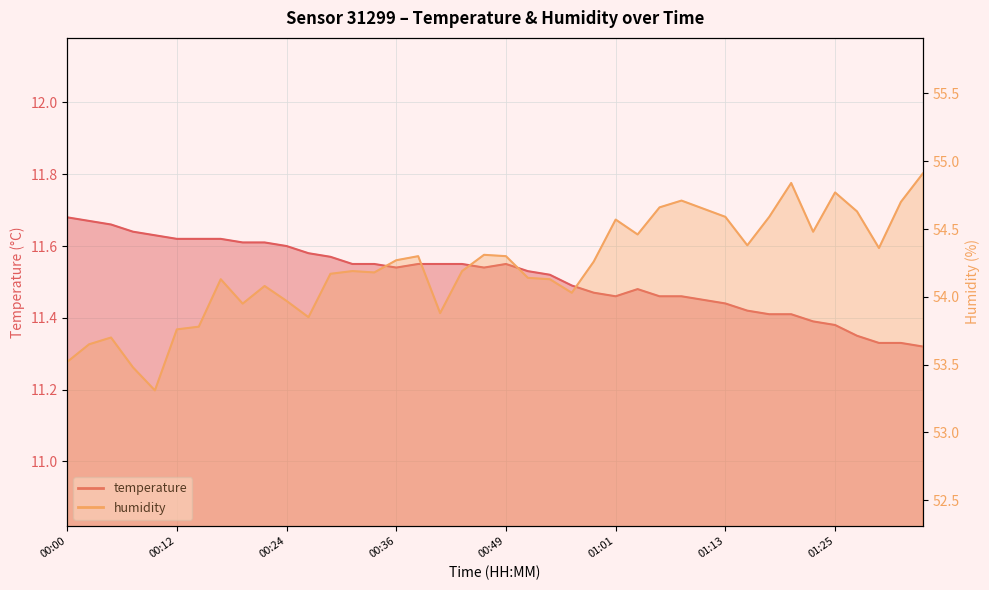

Reading left to right, what are all the values shown in this chart?

temperature: 11.7	11.7	11.7	11.6	11.6	11.6	11.6	11.6	11.6	11.6	11.6	11.6	11.6	11.6	11.6	11.5	11.6	11.6	11.6	11.5	11.6	11.5	11.5	11.5	11.5	11.5	11.5	11.5	11.5	11.4	11.4	11.4	11.4	11.4	11.4	11.4	11.3	11.3	11.3	11.3
humidity: 53.5	53.6	53.7	53.5	53.3	53.8	53.8	54.1	54.0	54.1	54.0	53.9	54.2	54.2	54.2	54.3	54.3	53.9	54.2	54.3	54.3	54.1	54.1	54.0	54.3	54.6	54.5	54.7	54.7	54.6	54.6	54.4	54.6	54.8	54.5	54.8	54.6	54.4	54.7	54.9